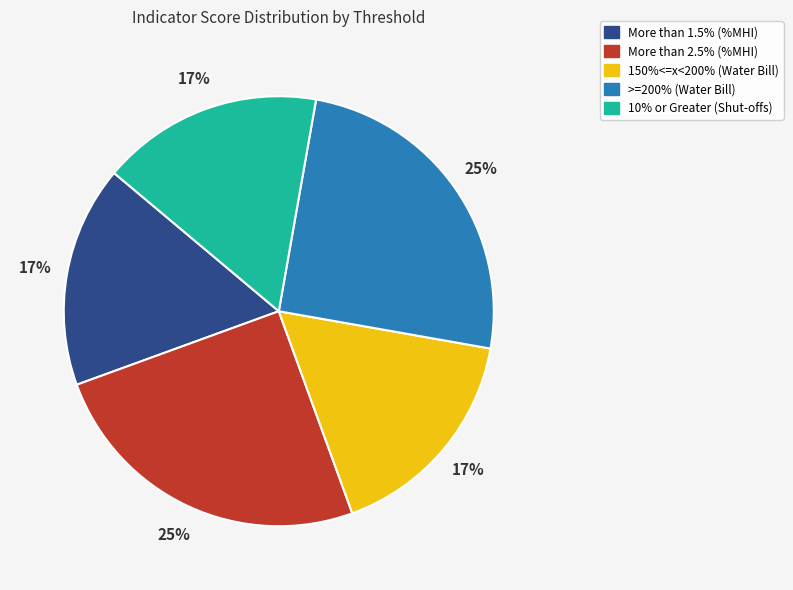

How many segments does this pie chart have?

5